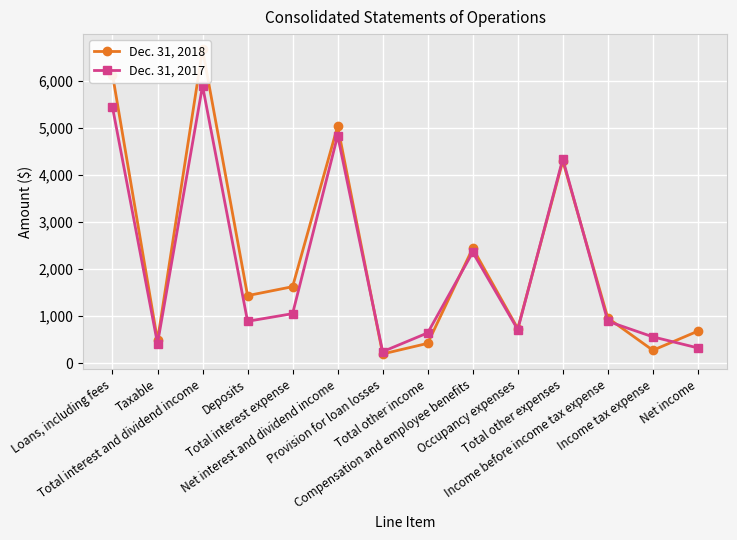

Is this an area chart (filled region under the line)?

No